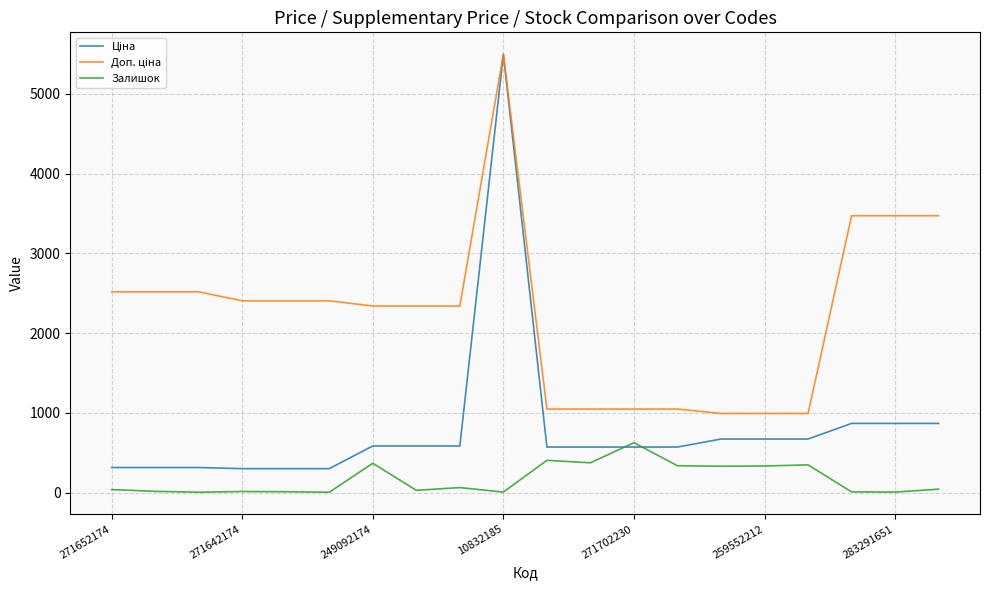

What is the greatest value displayed?

5497.3